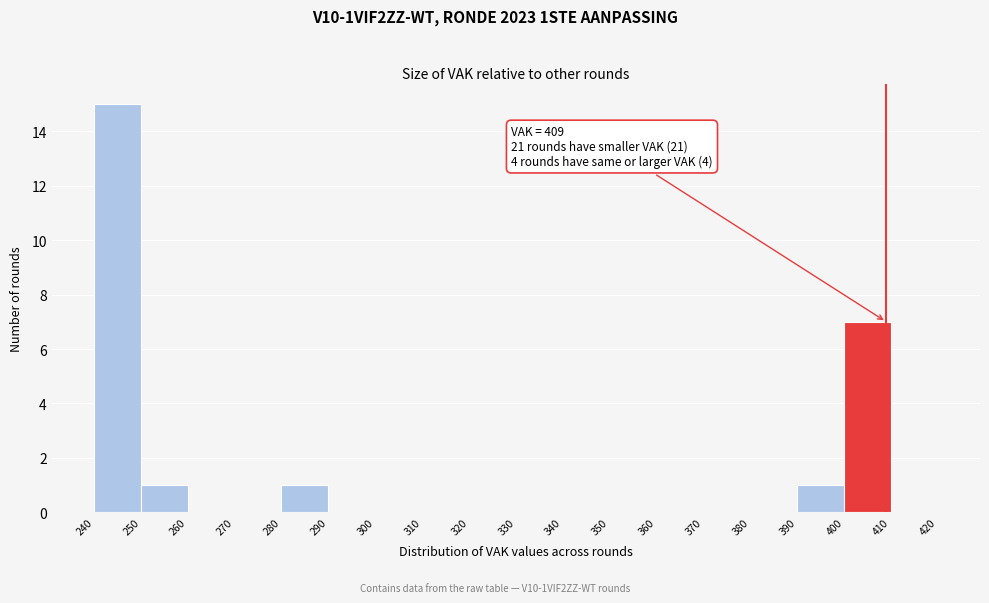

Over which range of the x-axis is the bar tallest?

240 to 250